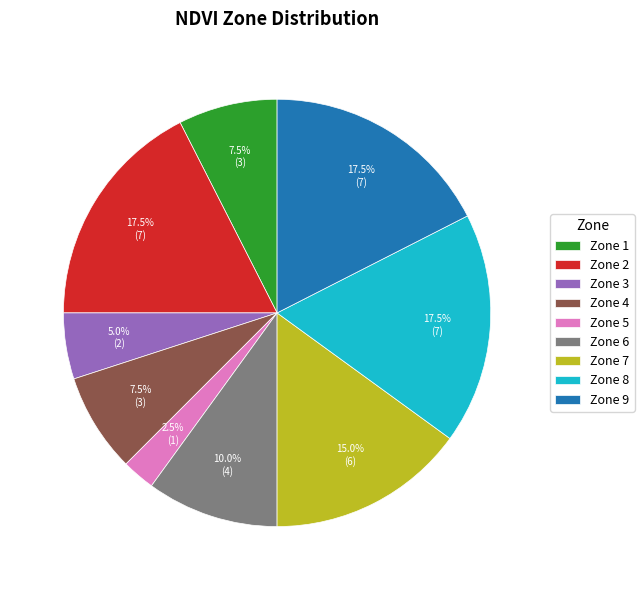

Which slice is the smallest?

Zone 5